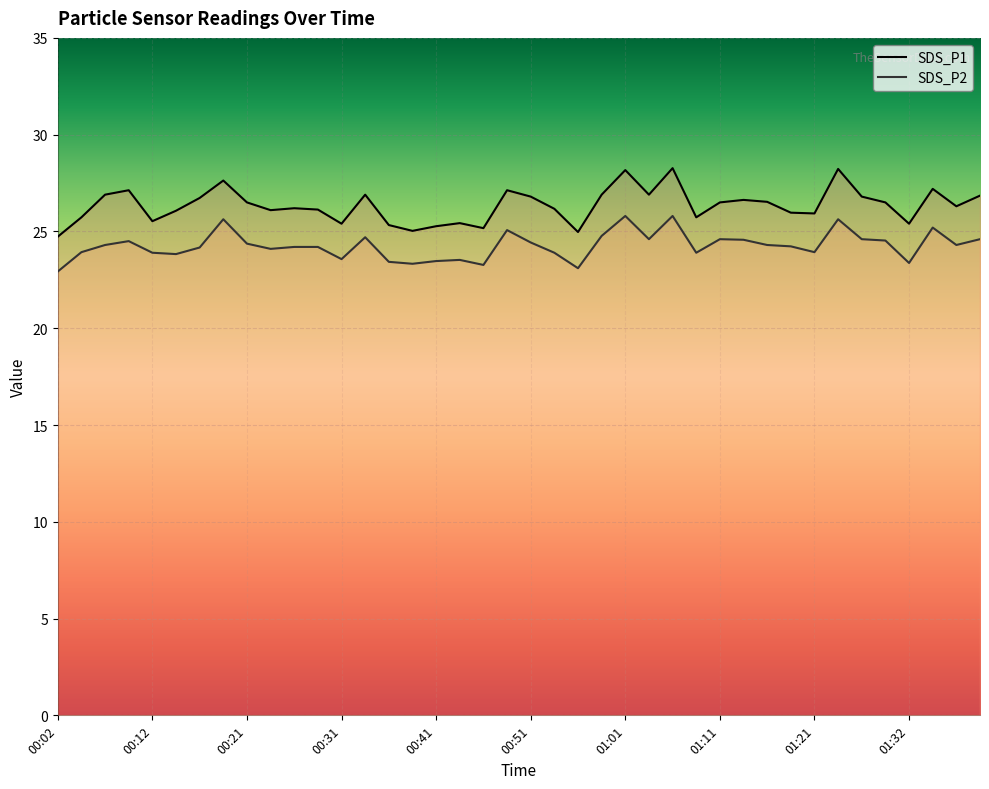

List the series in order of their overall mean, lowest first.

SDS_P2, SDS_P1